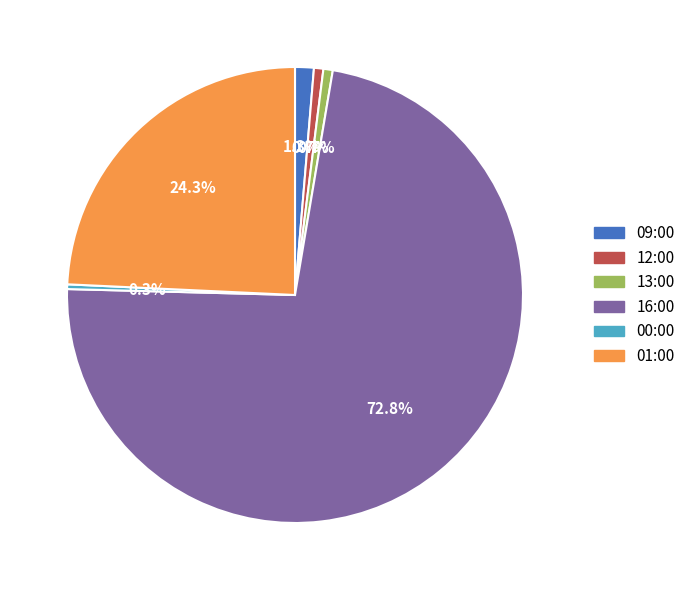

True or false: 13:00 accounts for 14% of the total.

False